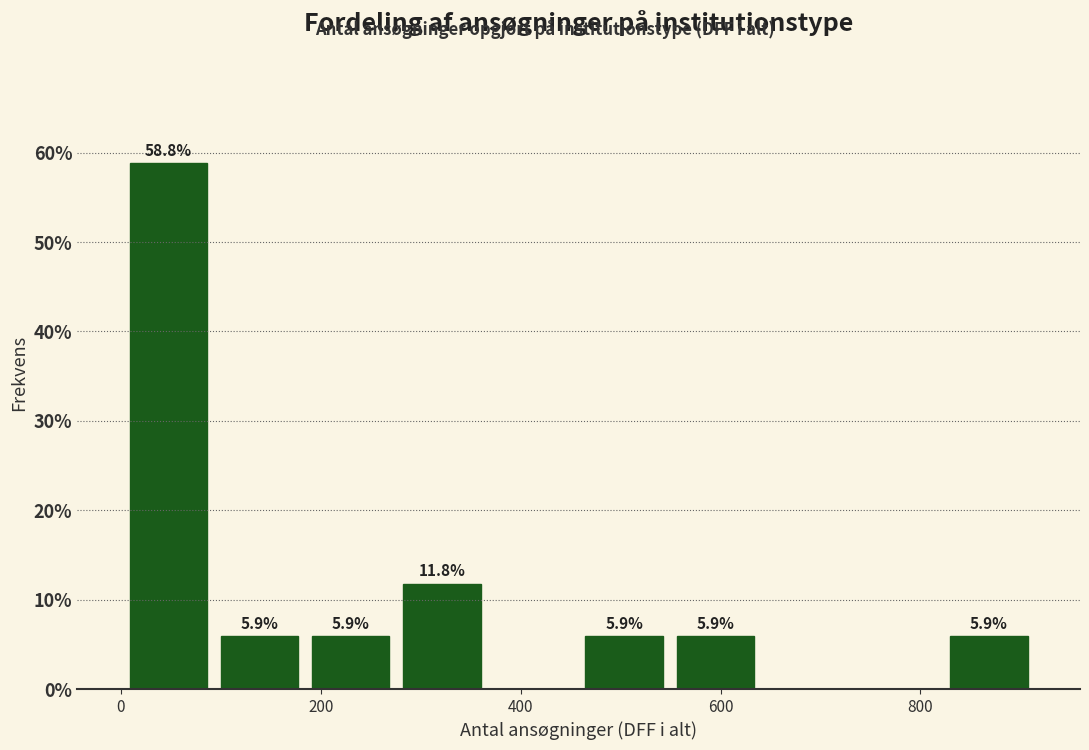

Over which range of the x-axis is the bar tallest?

0 to 100